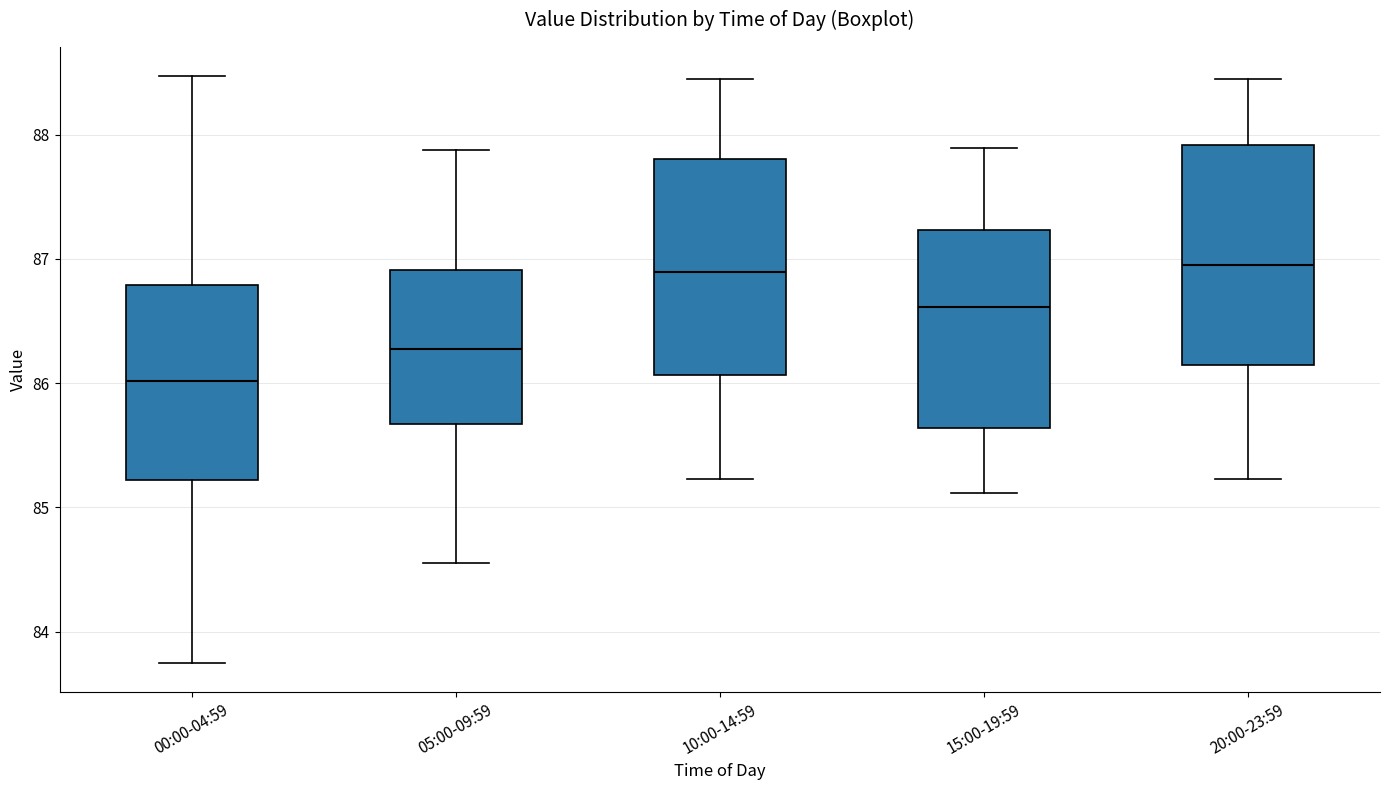

Reading left to right, read every box against the y-axis: the position of its median line, the range the box covers, and the ends of its whiskers. The values are not printed on the chart, so give them approximately, as read against the axis.

00:00-04:59: median 86.0, box 85.2 to 86.8, whiskers 83.8 to 88.5
05:00-09:59: median 86.3, box 85.7 to 86.9, whiskers 84.6 to 87.9
10:00-14:59: median 86.9, box 86.1 to 87.8, whiskers 85.2 to 88.5
15:00-19:59: median 86.6, box 85.6 to 87.2, whiskers 85.1 to 87.9
20:00-23:59: median 87.0, box 86.1 to 87.9, whiskers 85.2 to 88.5